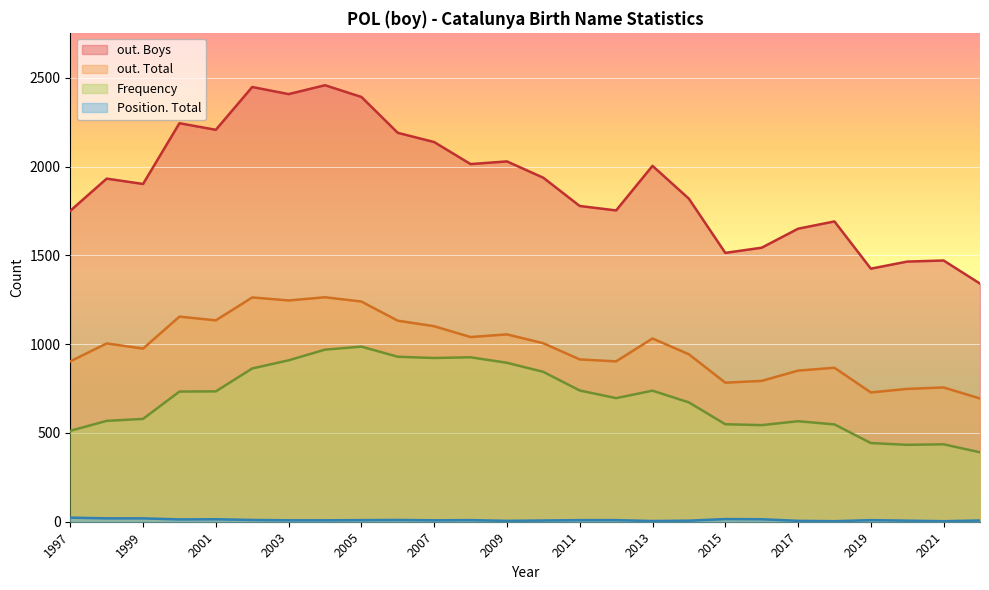

Is it true that out. Total equals 2060 at 2005?

False